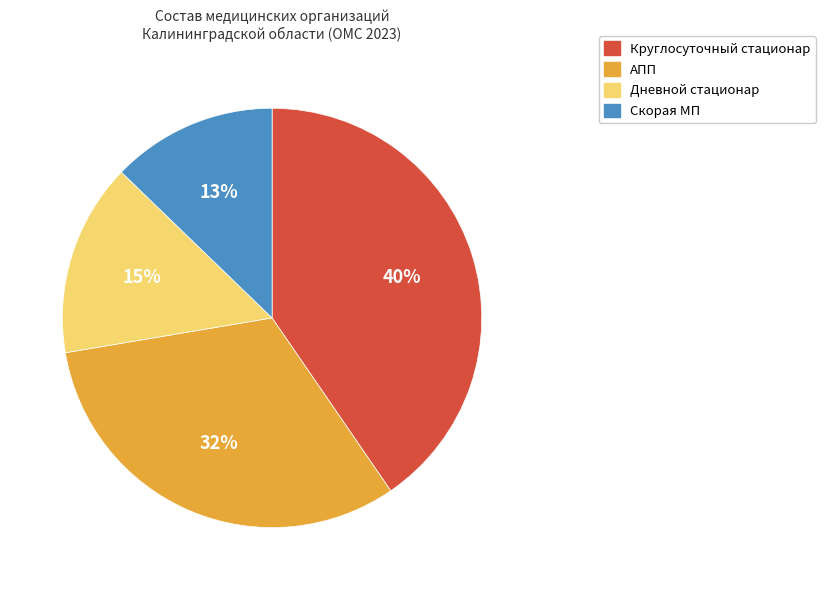

Count the number of slices in the pie.

4